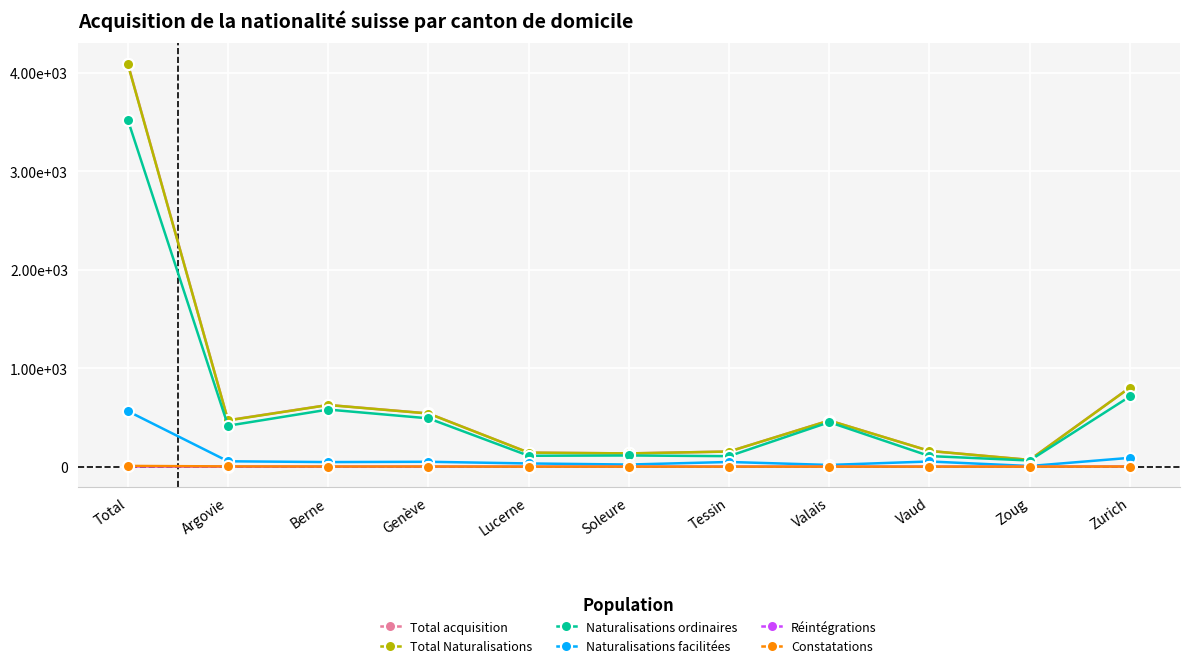

How many interior local peaks does the Naturalisations facilitées series have?

3